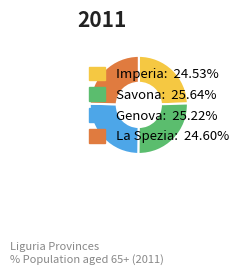

What is the ratio of the value at Genova to the value at La Spezia?

1.0